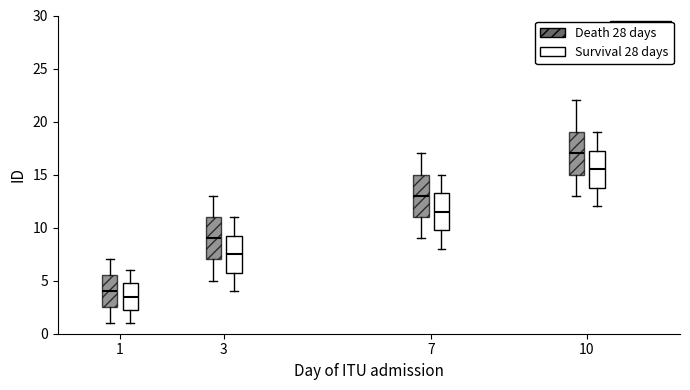

Reading left to right, read every box against the y-axis: the position of its median line, the range the box covers, and the ends of its whiskers. The values are not printed on the chart, so give them approximately, as read against the axis.

1 (Death 28 days): median 4.0, box 2.5 to 5.5, whiskers 1.0 to 7.0
1 (Survival 28 days): median 3.5, box 2.5 to 5.0, whiskers 1.0 to 6.0
3 (Death 28 days): median 9.0, box 7.0 to 11.0, whiskers 5.0 to 13.0
3 (Survival 28 days): median 7.5, box 6.0 to 9.5, whiskers 4.0 to 11.0
7 (Death 28 days): median 13.0, box 11.0 to 15.0, whiskers 9.0 to 17.0
7 (Survival 28 days): median 11.5, box 10.0 to 13.5, whiskers 8.0 to 15.0
10 (Death 28 days): median 17.0, box 15.0 to 19.0, whiskers 13.0 to 22.0
10 (Survival 28 days): median 15.5, box 14.0 to 17.5, whiskers 12.0 to 19.0